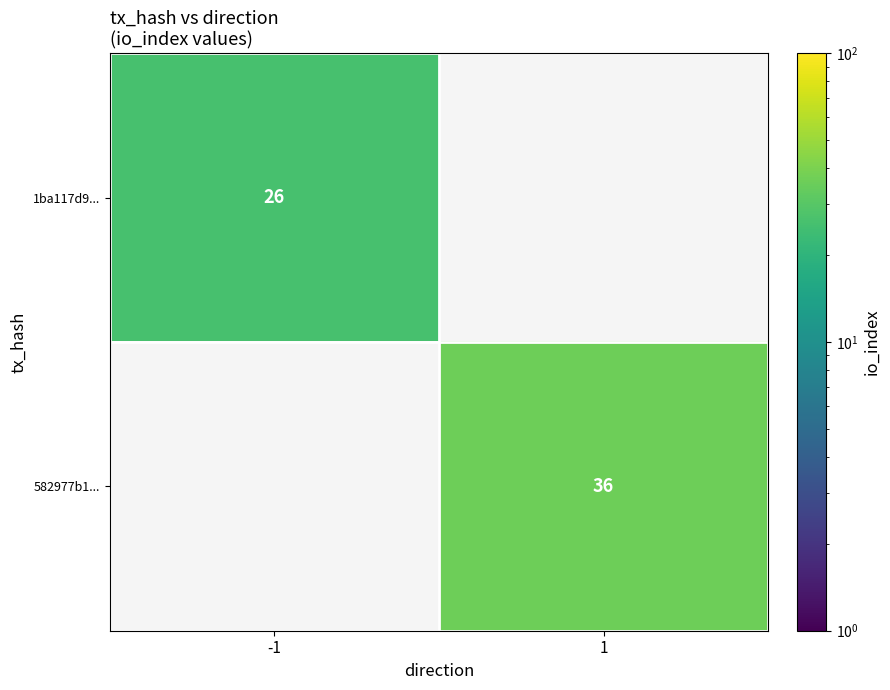

At which category does the chart reach its minimum across all series?

-1